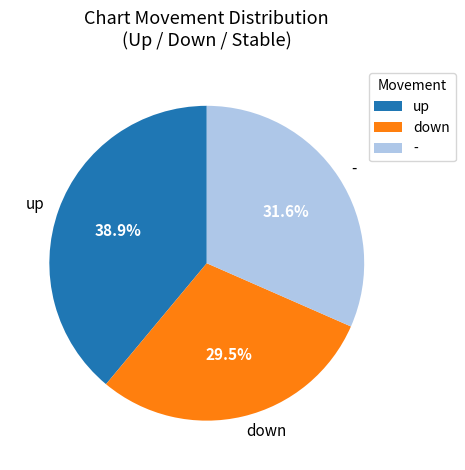

How many segments does this pie chart have?

3